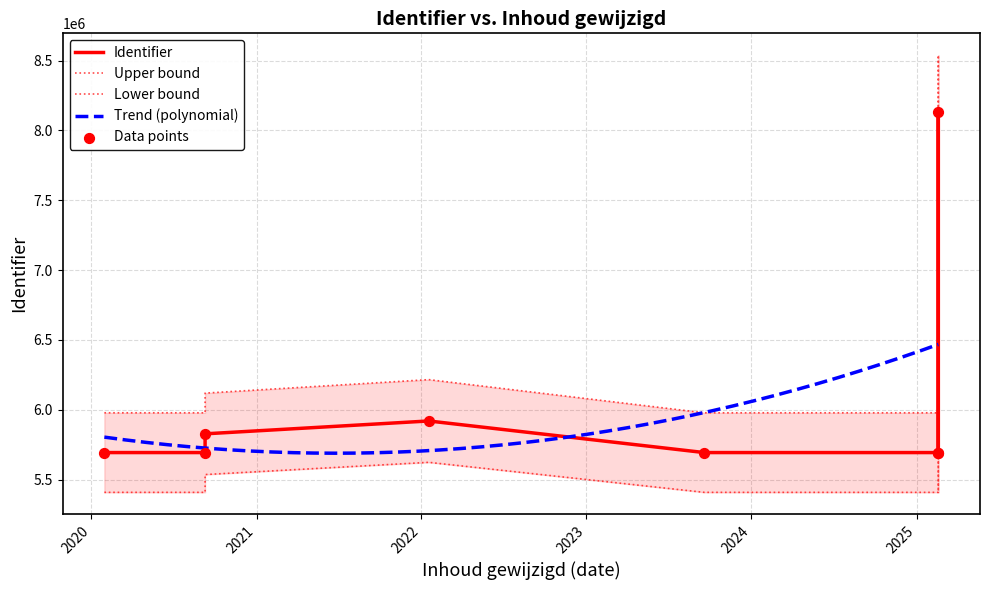

What is the ratio of the value at 2025-02-18 to the value at 2022-01-17?

1.0